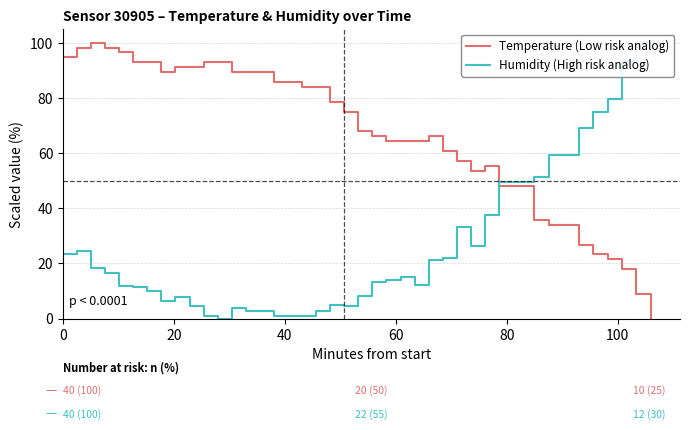

Is the value of Temperature (Low risk analog) at 21 greater than the value of Humidity (High risk analog) at 21?

Yes